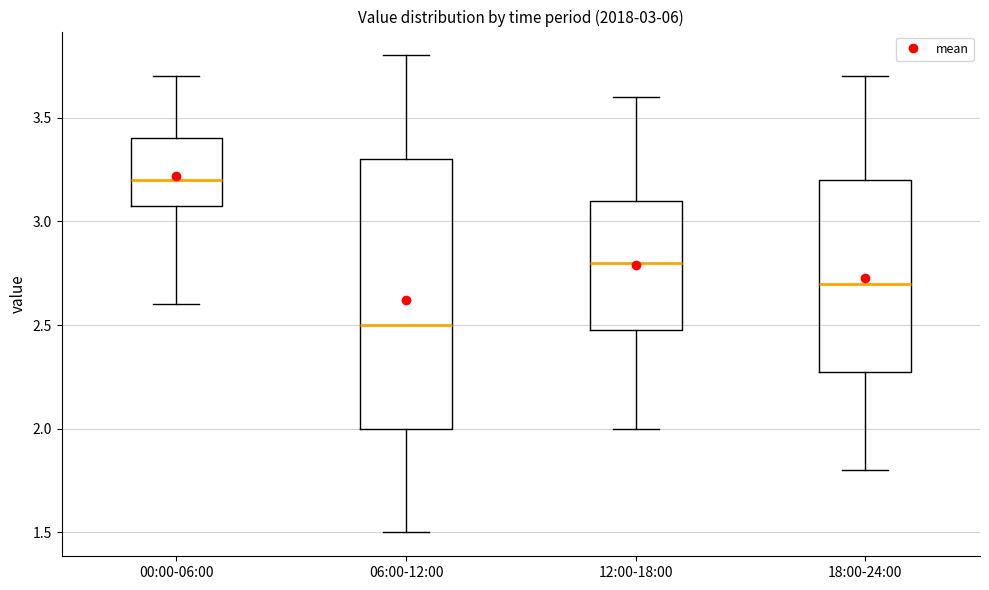

Which box's median line is the lowest?

06:00-12:00